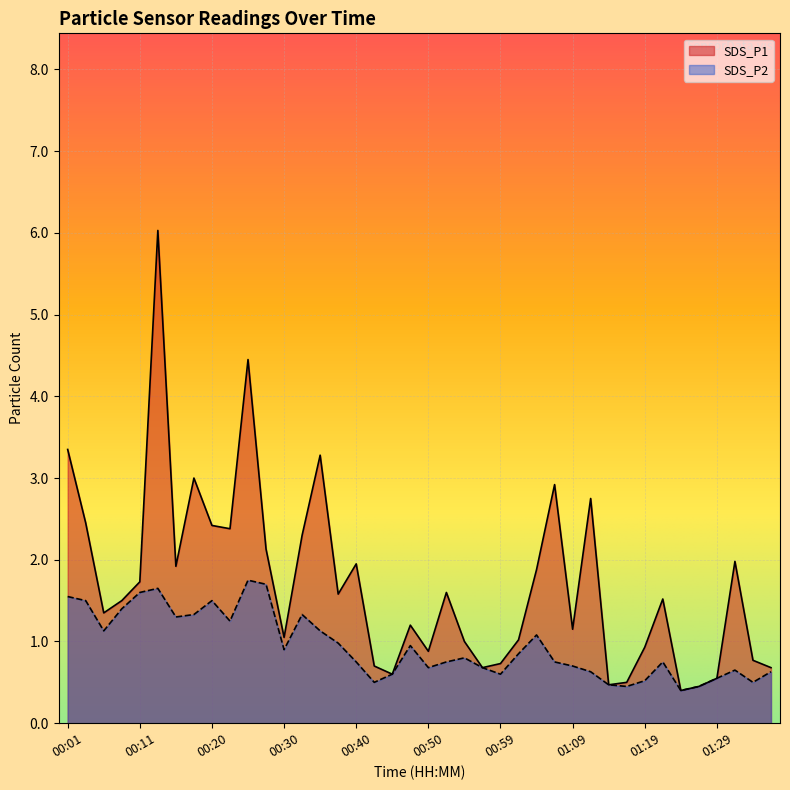

What is the highest value of the SDS_P2 series?

1.8